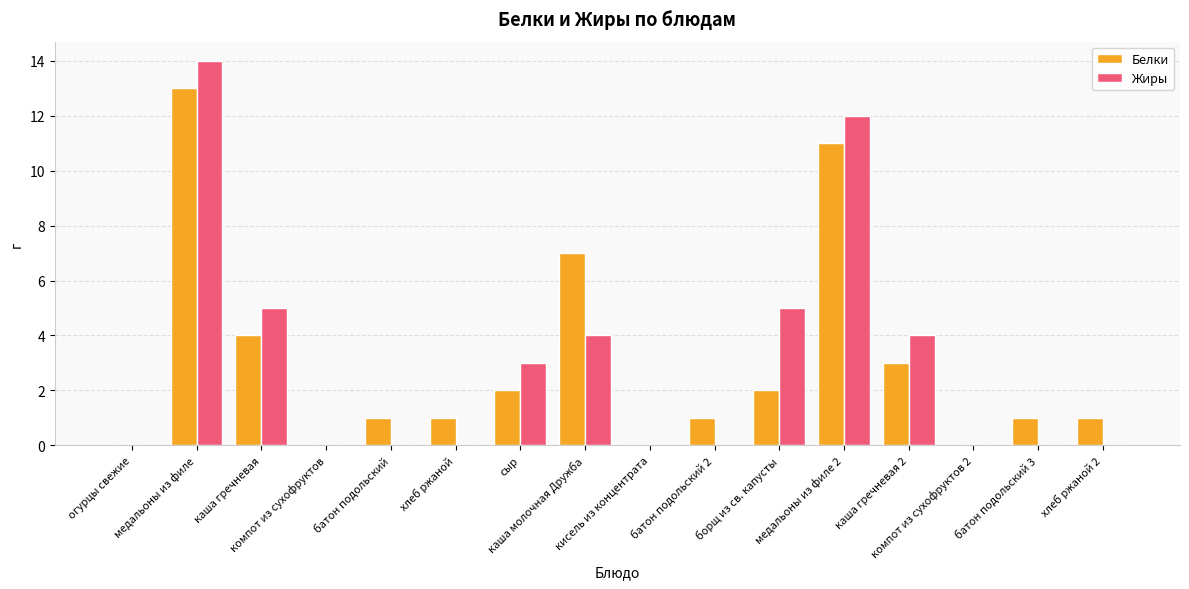

Are the bars horizontal?

No